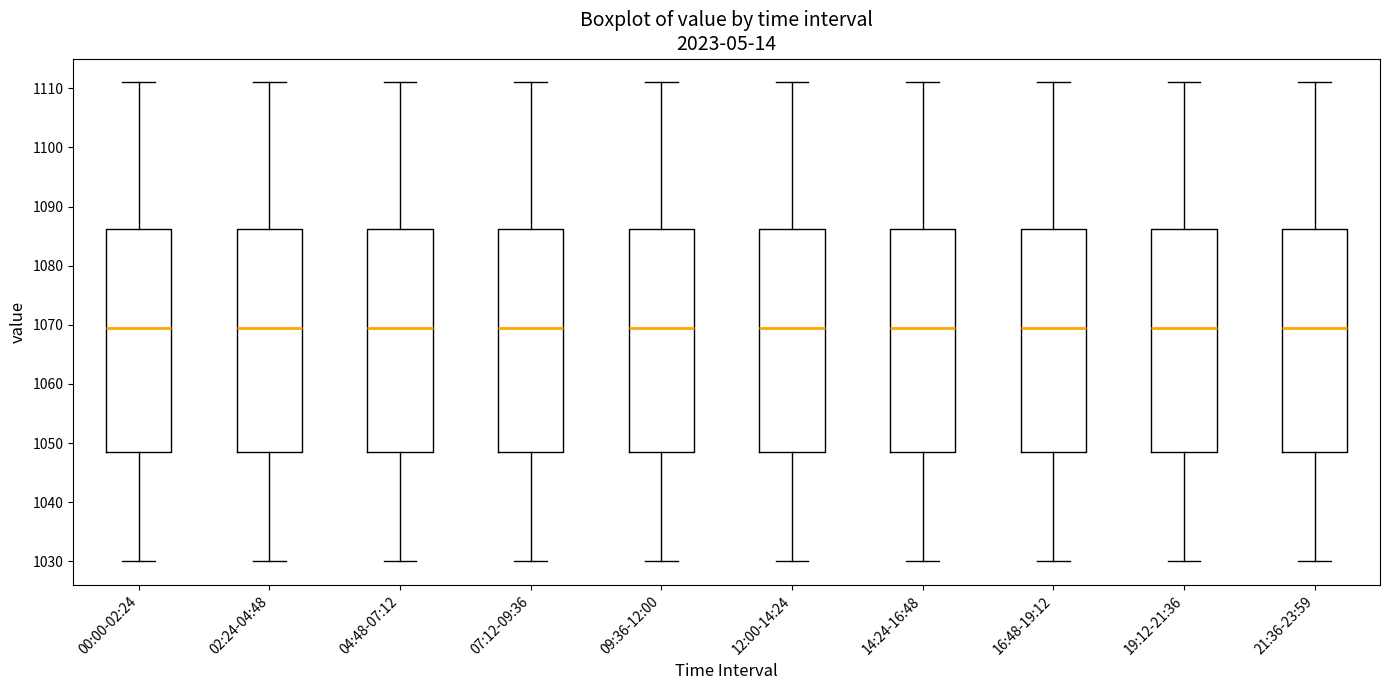

Reading left to right, read every box against the y-axis: the position of its median line, the range the box covers, and the ends of its whiskers. The values are not printed on the chart, so give them approximately, as read against the axis.

00:00-02:24: median 1070, box 1049 to 1086, whiskers 1030 to 1111
02:24-04:48: median 1070, box 1049 to 1086, whiskers 1030 to 1111
04:48-07:12: median 1070, box 1049 to 1086, whiskers 1030 to 1111
07:12-09:36: median 1070, box 1049 to 1086, whiskers 1030 to 1111
09:36-12:00: median 1070, box 1049 to 1086, whiskers 1030 to 1111
12:00-14:24: median 1070, box 1049 to 1086, whiskers 1030 to 1111
14:24-16:48: median 1070, box 1049 to 1086, whiskers 1030 to 1111
16:48-19:12: median 1070, box 1049 to 1086, whiskers 1030 to 1111
19:12-21:36: median 1070, box 1049 to 1086, whiskers 1030 to 1111
21:36-23:59: median 1070, box 1049 to 1086, whiskers 1030 to 1111